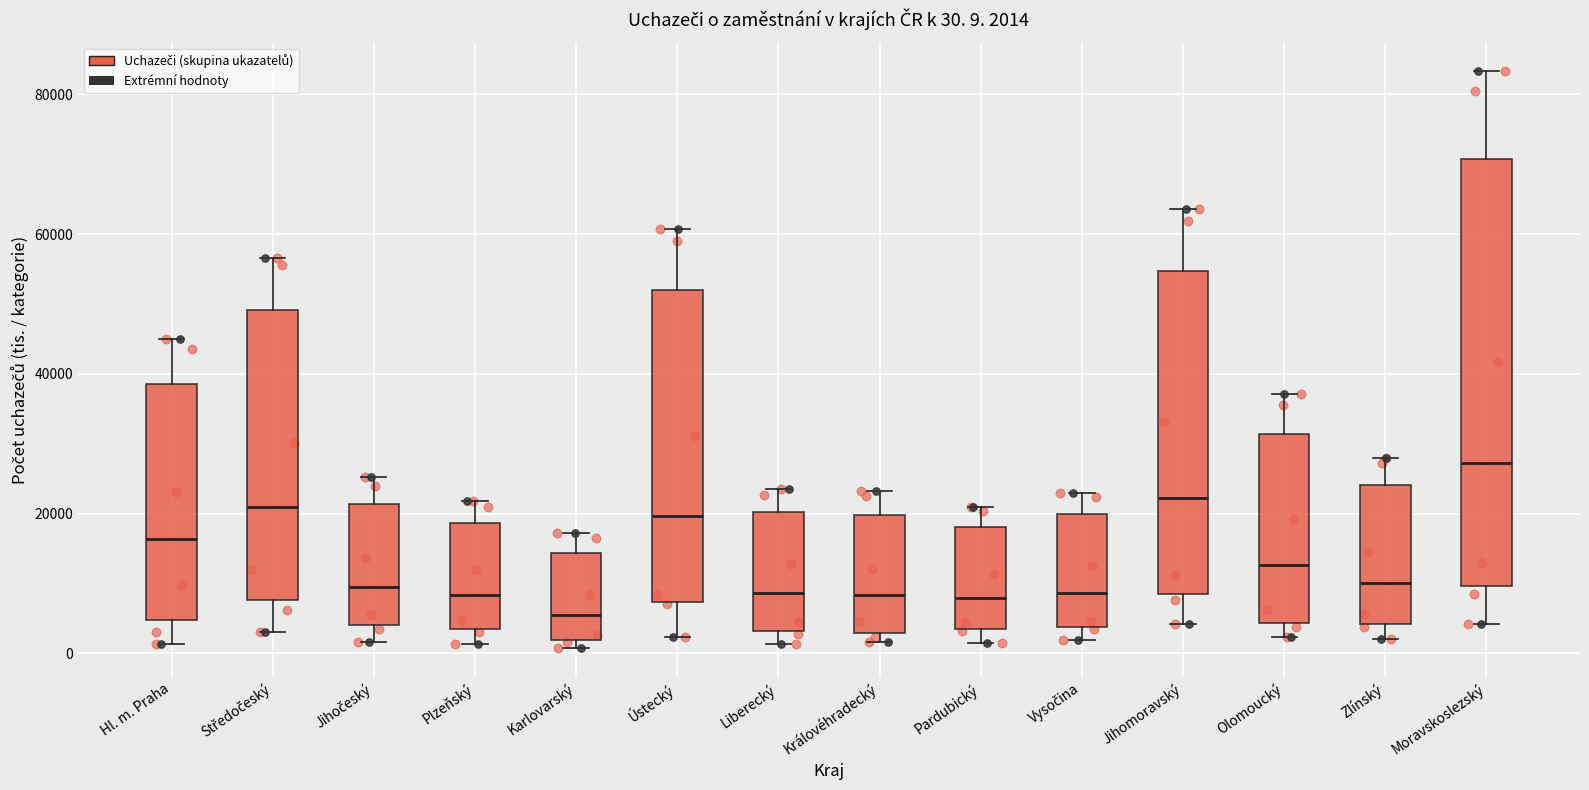

Which box's median line is the lowest?

Karlovarský